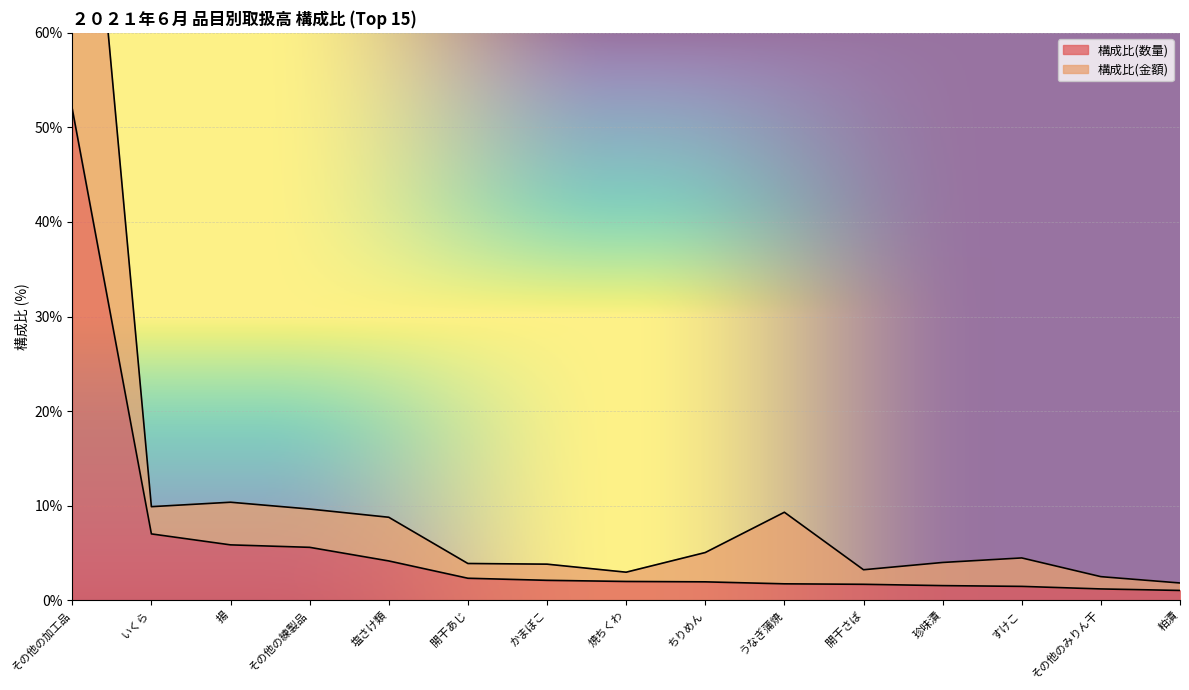

True or false: 構成比(金額) has a value of 40.9 at その他の加工品.

False